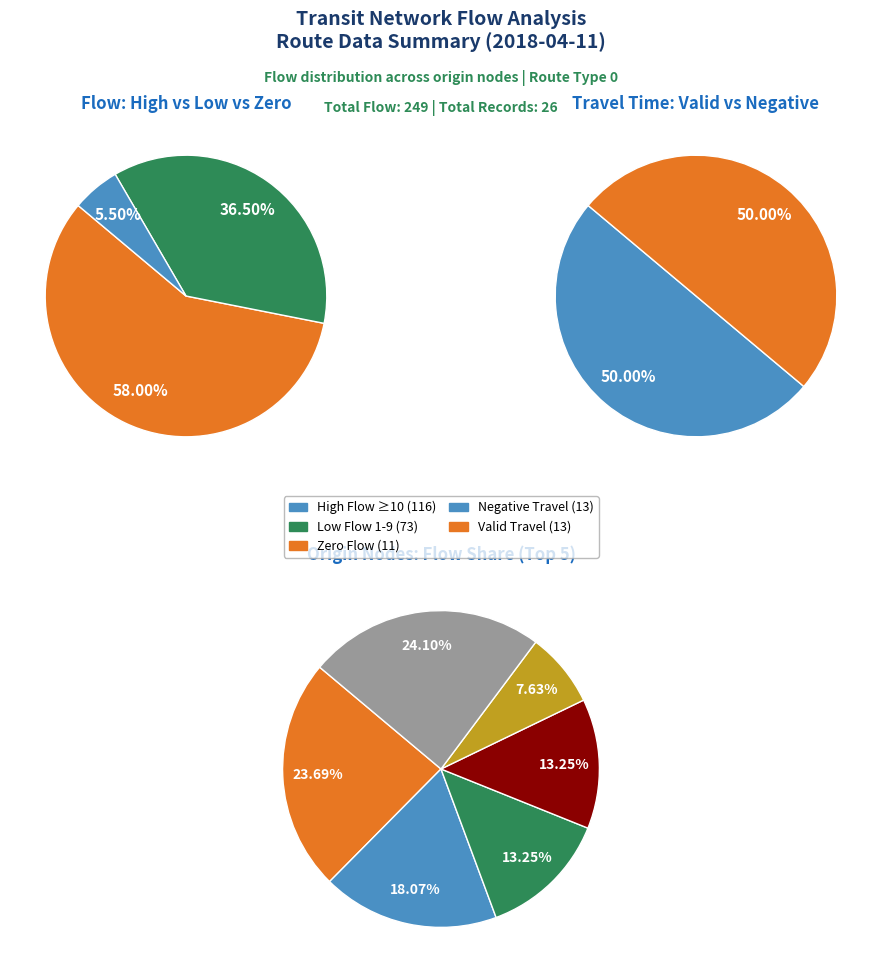

True or false: 17 accounts for 1% of the total.

False